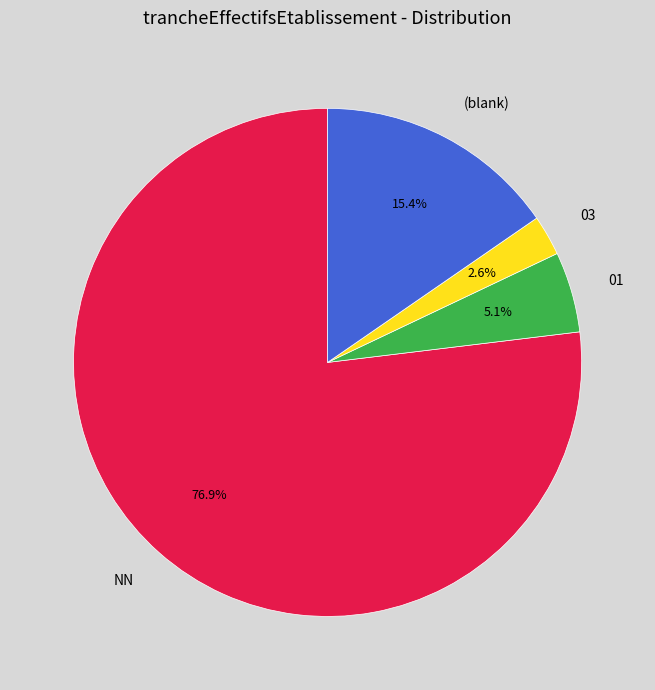

Does any single category account for the majority?

Yes